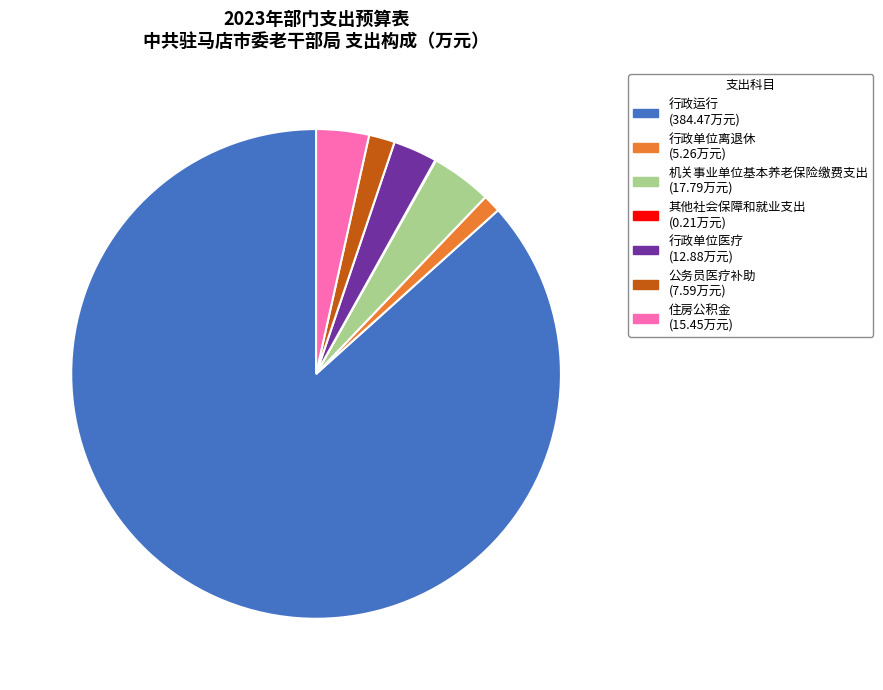

The 住房公积金 slice represents 3% of the pie. True or false?

True